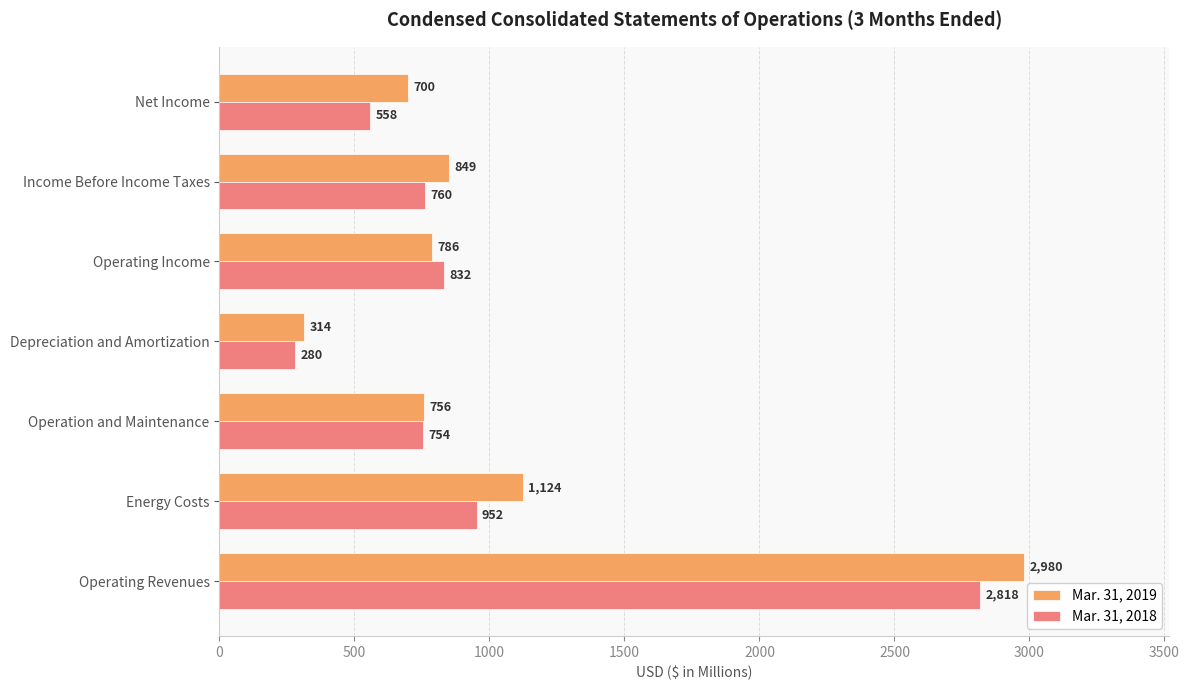

What is the spread (max minus min) of values at Depreciation and Amortization?

34